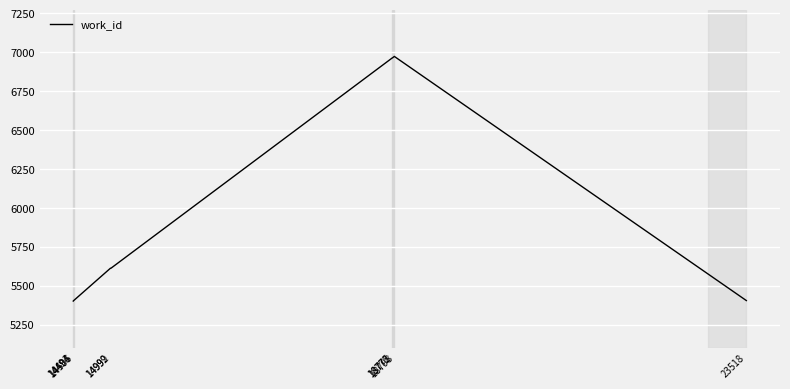

Is it true that the value at 18775 is 6964?

True